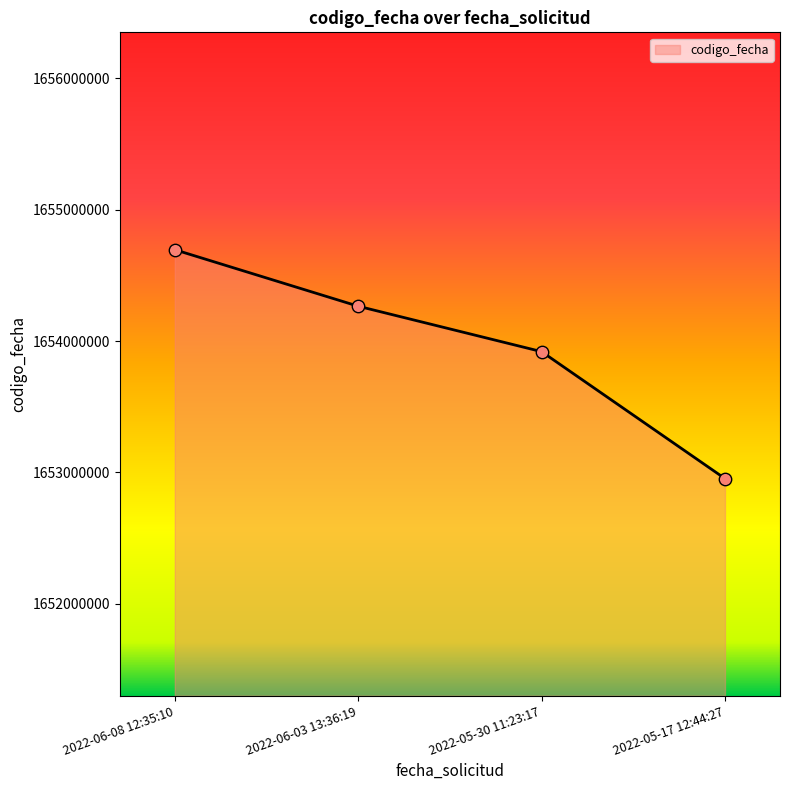

What is the ratio of the value at 2022-06-03 13:36:19 to the value at 2022-05-17 12:44:27?

1.0